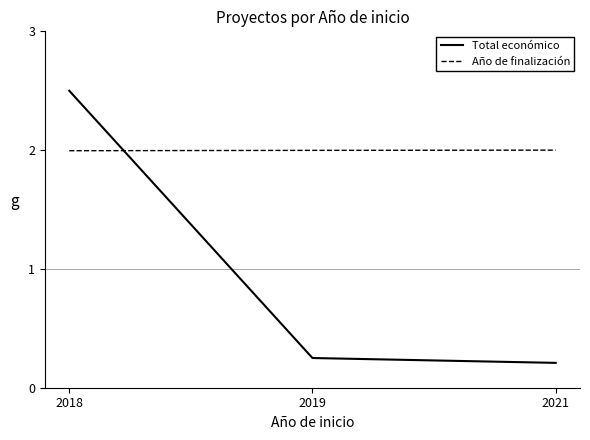

What is the maximum value shown in the chart?

2.5